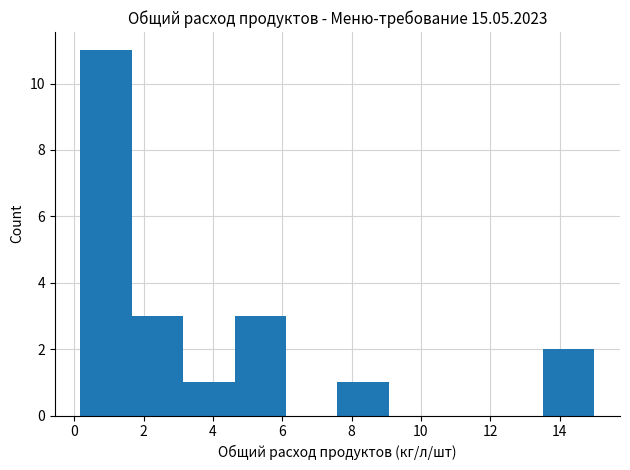

Reading left to right, list every bar in this chart as the range it spans on the x-axis followed by its height. Neither the bar edges nor the heights are printed on the chart, so give them approximately, as read against the axes.

0.2 to 1.6: 11
1.6 to 3.2: 3
3.2 to 4.6: 1
4.6 to 6.2: 3
6.2 to 7.6: 0
7.6 to 9.0: 1
9.0 to 10.6: 0
10.6 to 12.0: 0
12.0 to 13.6: 0
13.6 to 15.0: 2